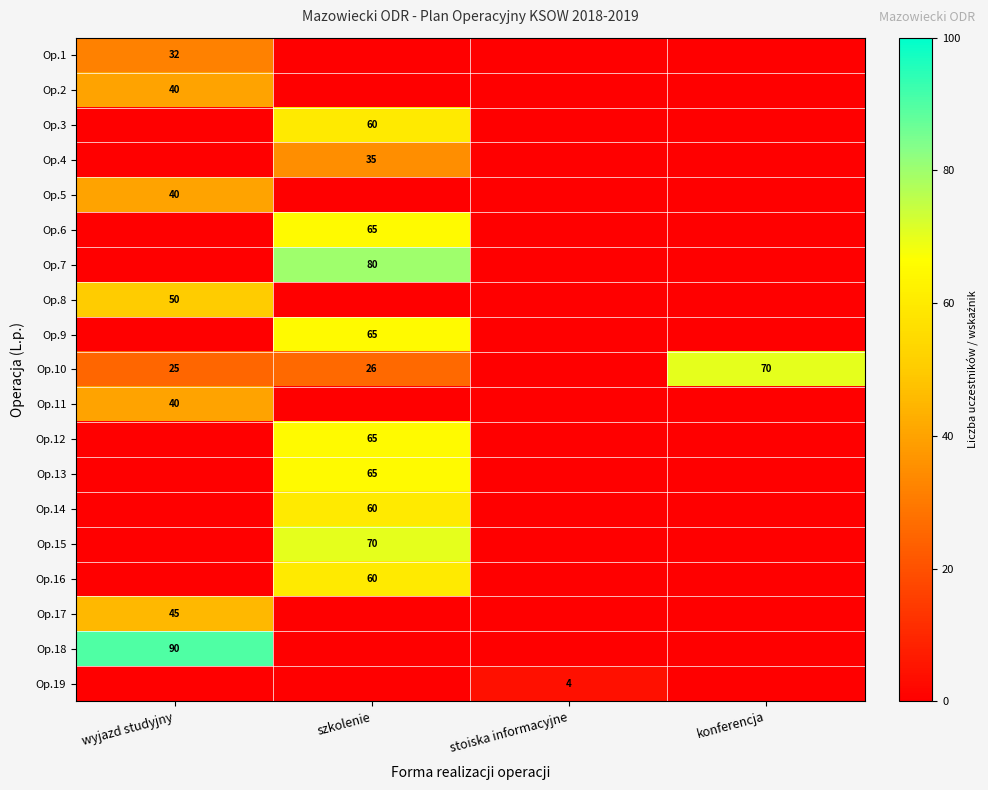

Is it true that Op.10 equals 11 at wyjazd studyjny?

False